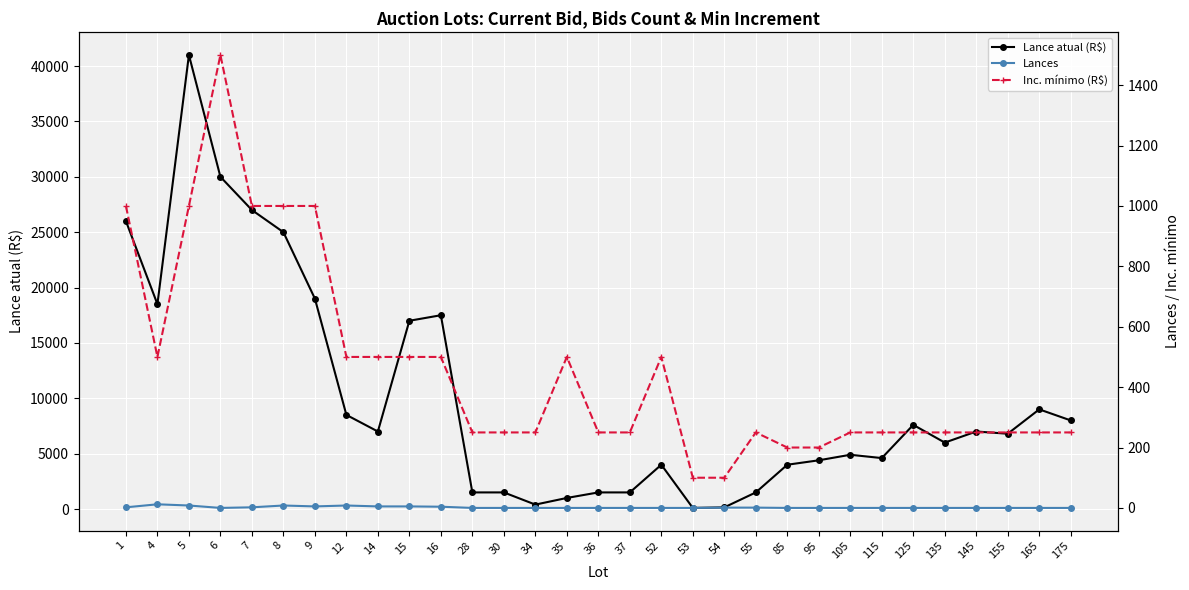

Count the number of data series in this chart.

3